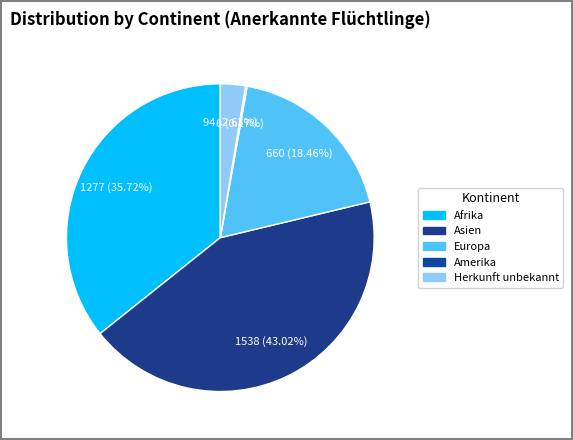

What percentage do Herkunft unbekannt and Amerika together represent?

2.8%